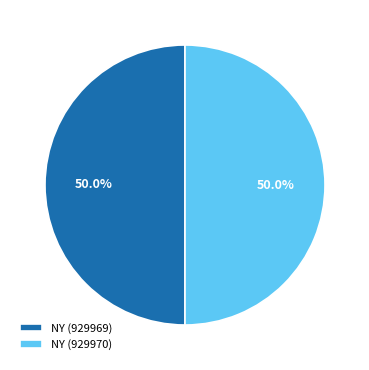

The NY (929970) slice represents 50% of the pie. True or false?

True